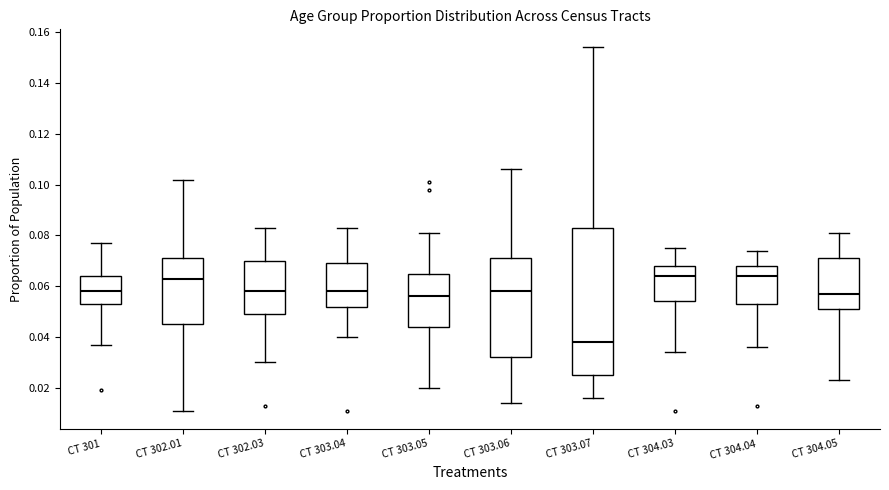

Where is the lower edge of the box for CT 302.03 on the y-axis? The values are not printed on the chart, so give them approximately, as read against the axis.

0.050